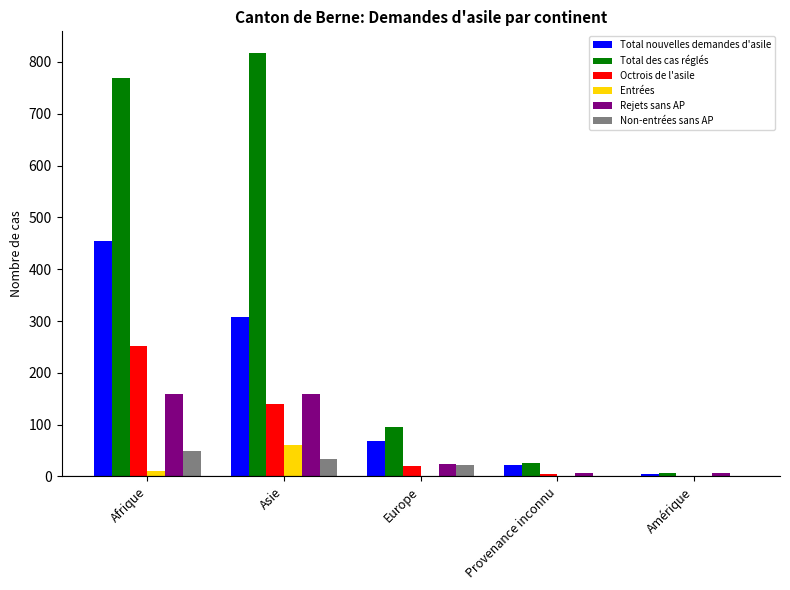

Where does the Rejets sans AP series first go above 24?

Afrique